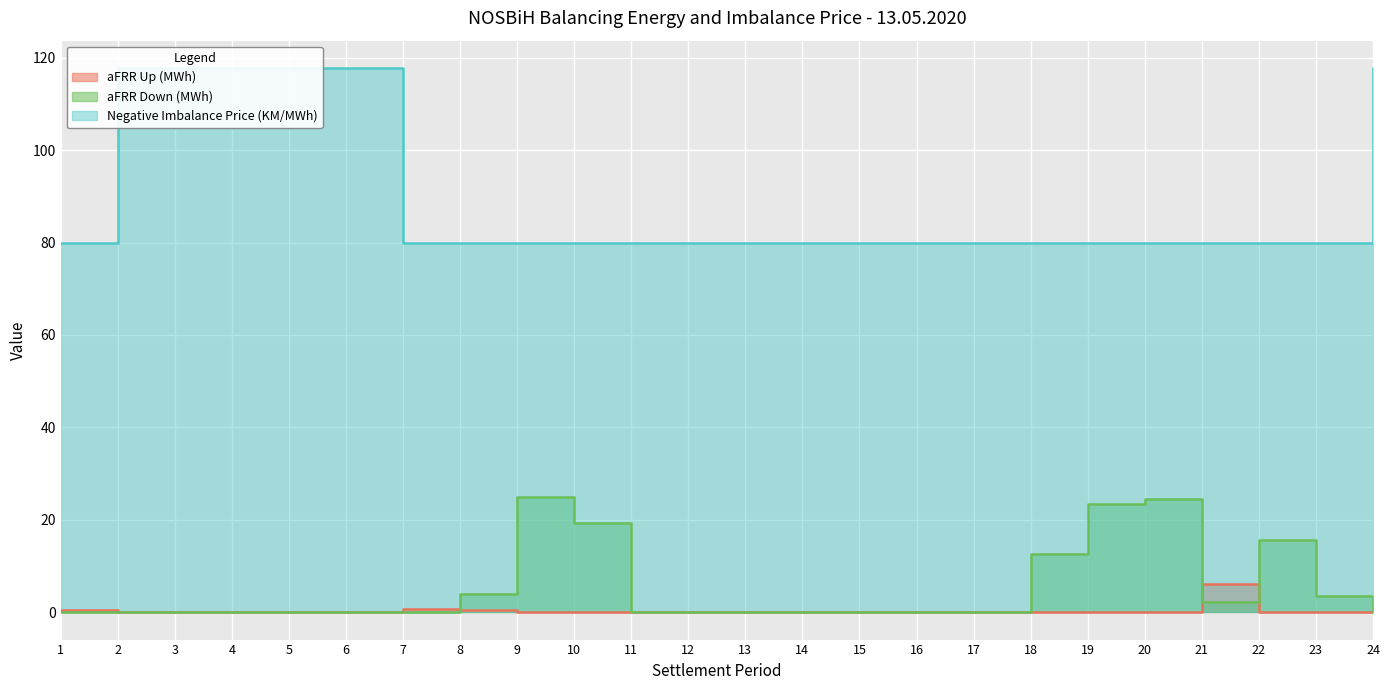

Rank the categories by Negative Imbalance Price (KM/MWh) value from highest to lowest.

2, 3, 4, 5, 6, 24, 1, 7, 8, 9, 10, 11, 12, 13, 14, 15, 16, 17, 18, 19, 20, 21, 22, 23